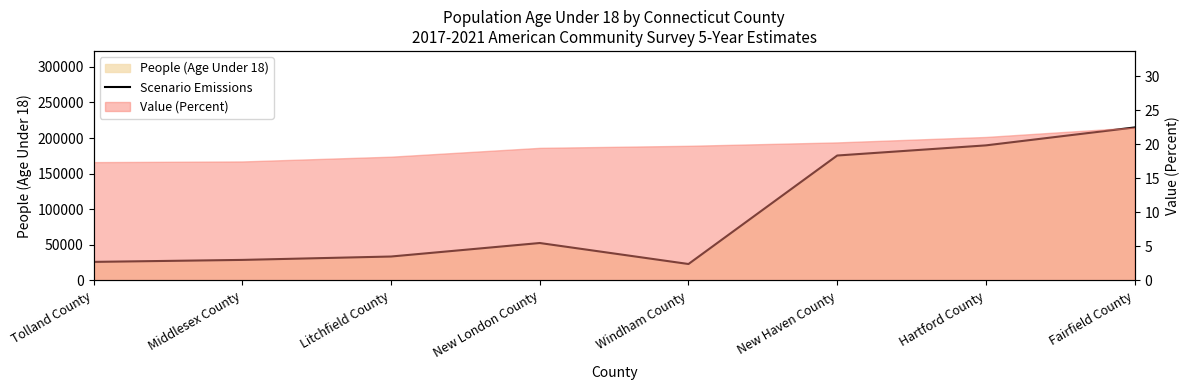

What is the change in value from New London County to Fairfield County?

+162324